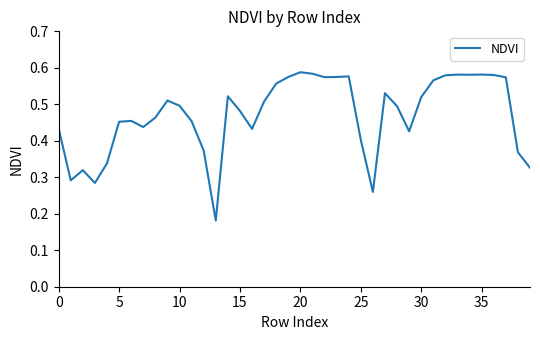

Does the chart have visible grid lines?

No